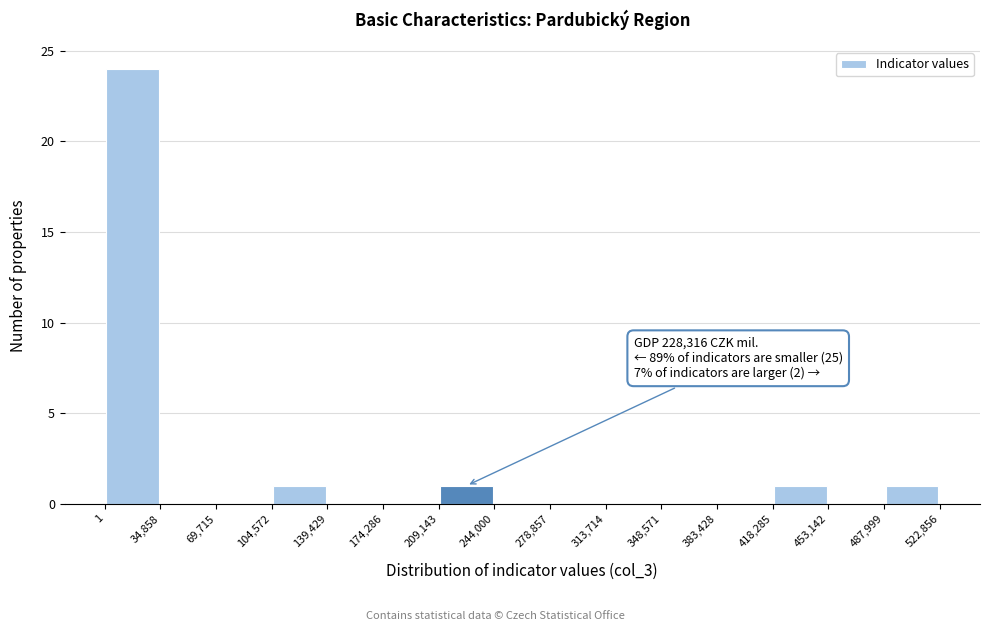

Over which range of the x-axis is the bar tallest?

1 to 34,858